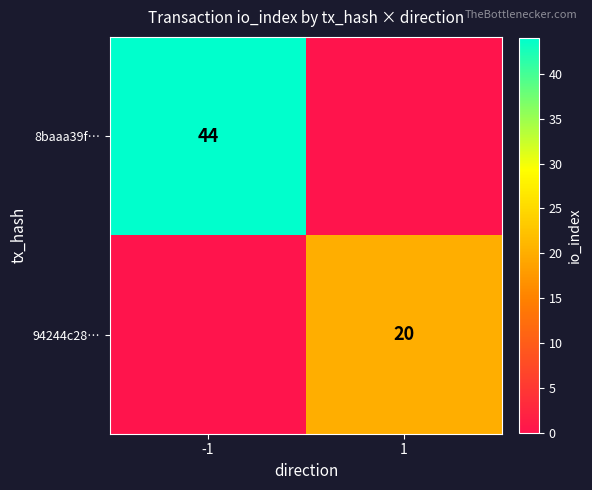

Is it true that 8baaa39f… equals 66 at -1?

False